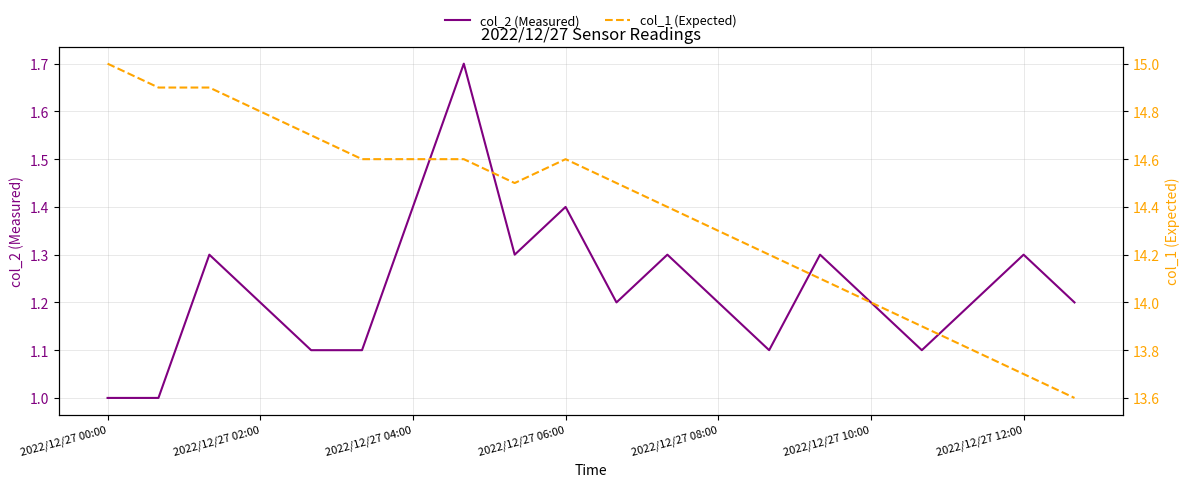

Does the chart have visible grid lines?

Yes